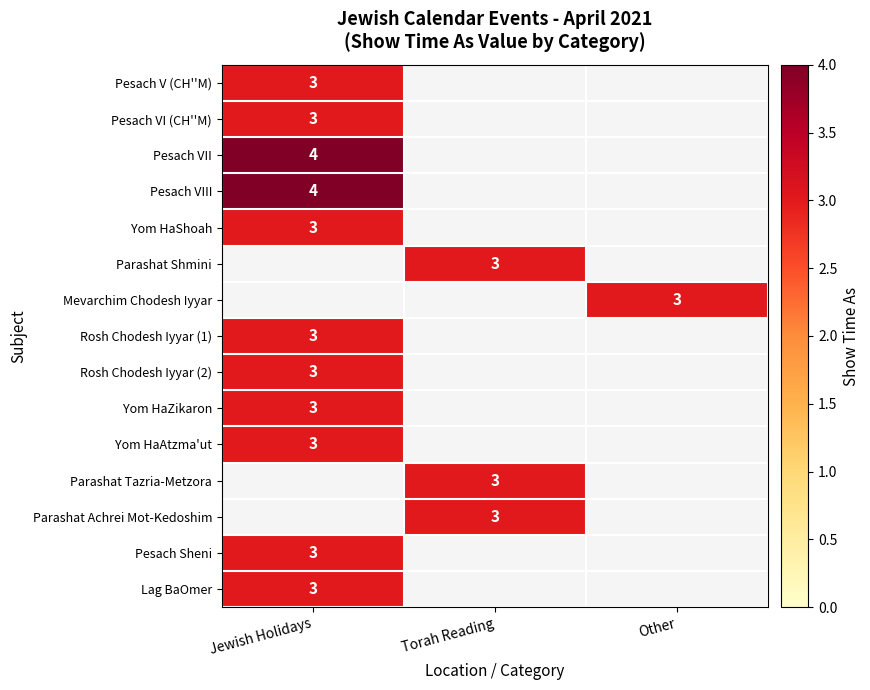

What is the greatest value displayed?

4.0